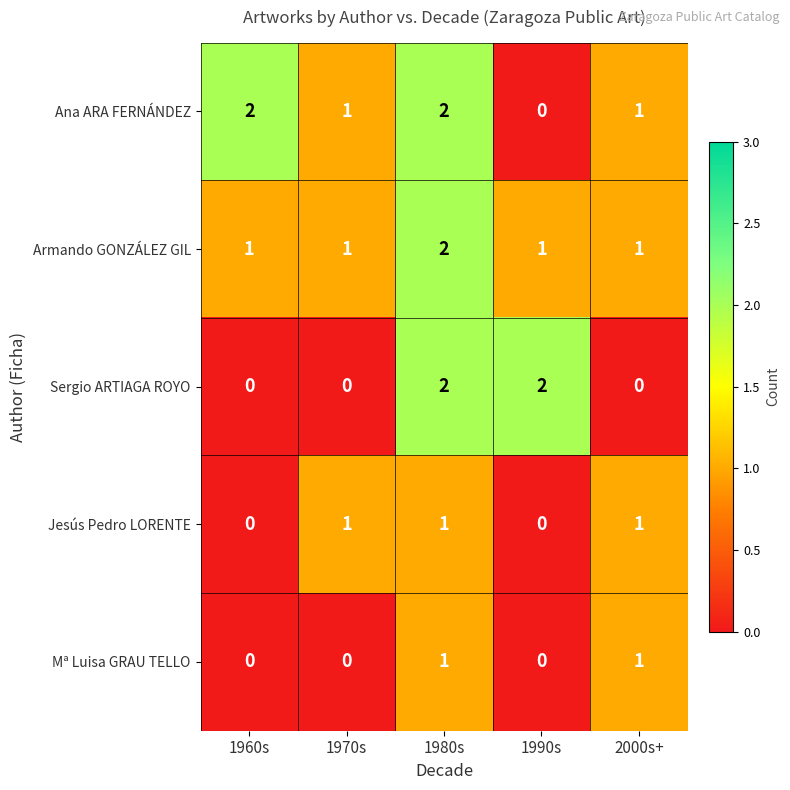

The Ana ARA FERNÁNDEZ series shows 1 at 2000s+. True or false?

True